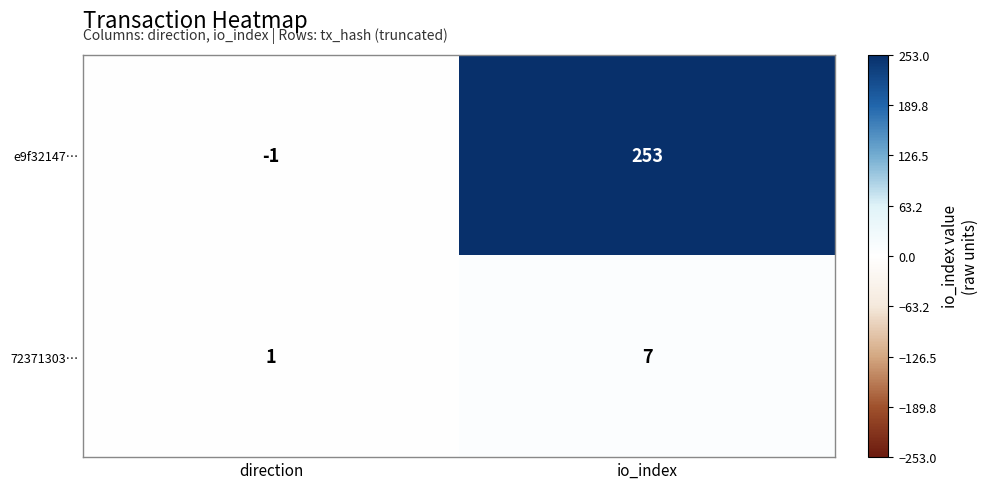

What is the minimum value shown in the chart?

-1